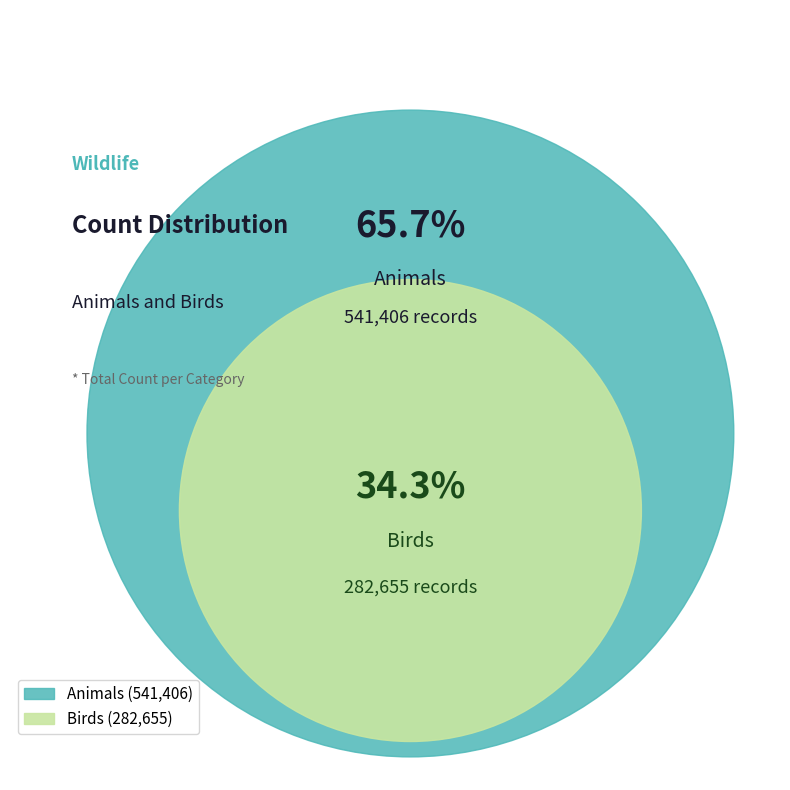

To the nearest percent, what is the difference between the Animals and birds slice percentages?

31%